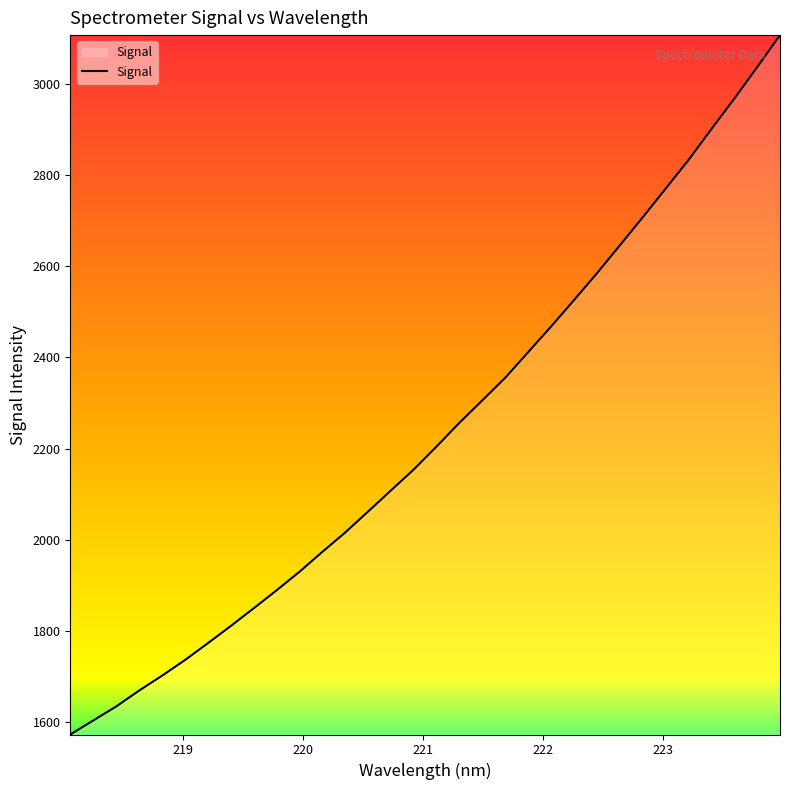

What is the maximum value shown in the chart?

3106.8